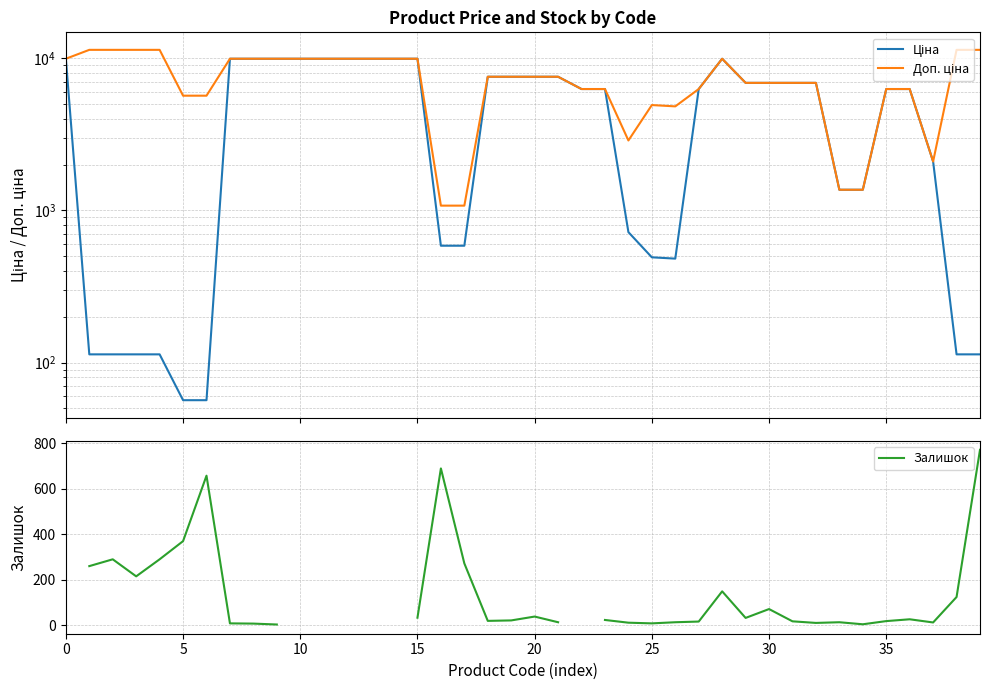

At which category is the sum across all series the highest?

28